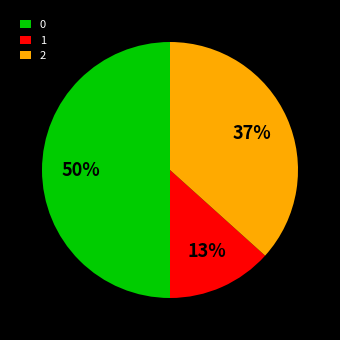

To the nearest percent, what portion does 2 represent?

37%